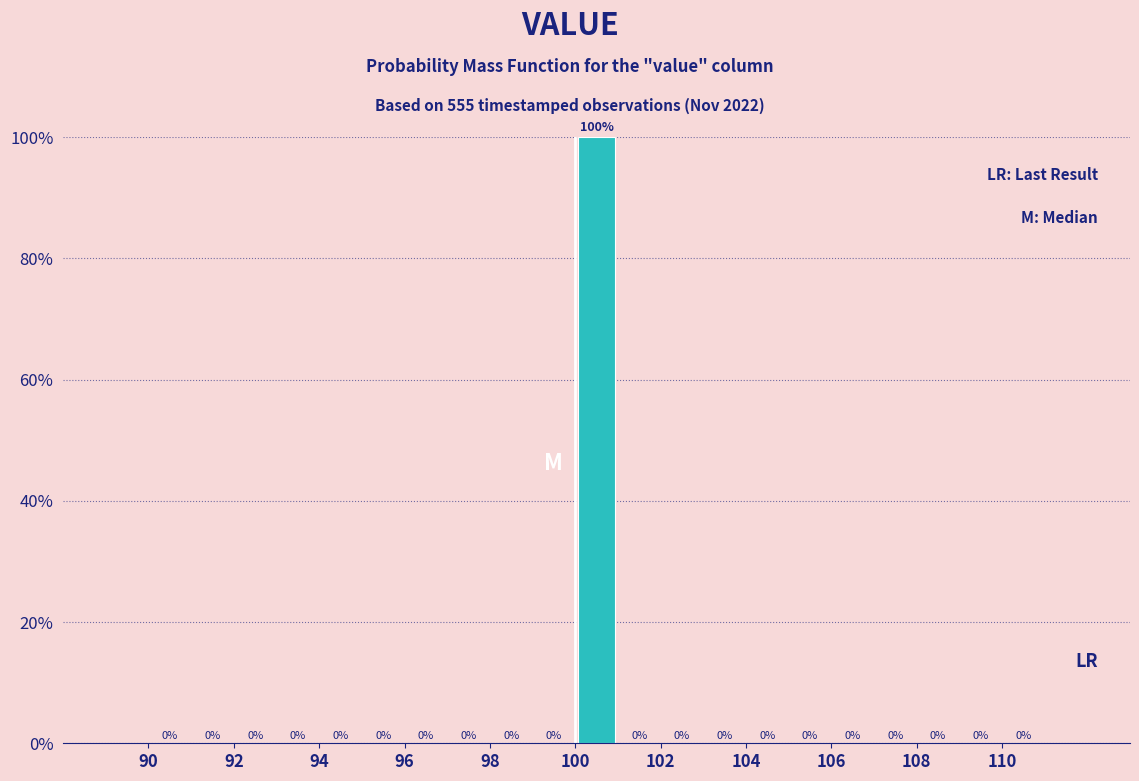

Reading left to right, transcribe this chart: for each bar, give the range it covers on the x-axis and its height.

90 to 91: 0
91 to 92: 0
92 to 93: 0
93 to 94: 0
94 to 95: 0
95 to 96: 0
96 to 97: 0
97 to 98: 0
98 to 99: 0
99 to 100: 0
100 to 101: 100
101 to 102: 0
102 to 103: 0
103 to 104: 0
104 to 105: 0
105 to 106: 0
106 to 107: 0
107 to 108: 0
108 to 109: 0
109 to 110: 0
110 to 111: 0